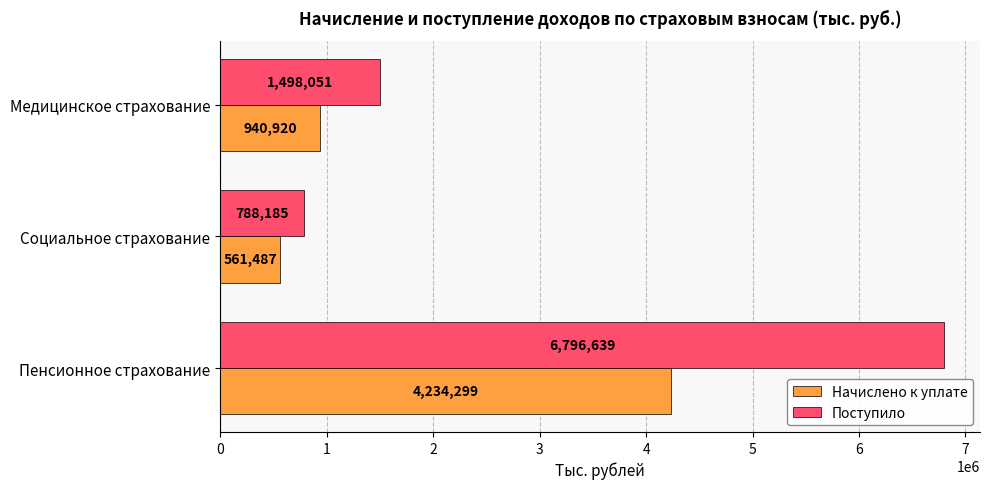

Where is Начислено к уплате nearest to the value 2397893?

Медицинское страхование